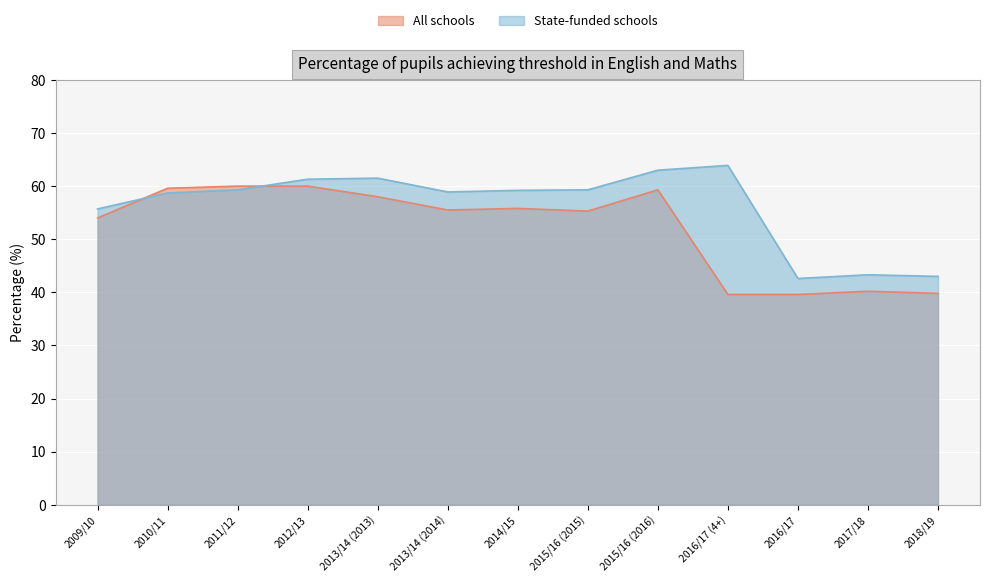

What is the sum of the All schools values at 2016/17 (4+) and 2013/14 (2013)?

97.6